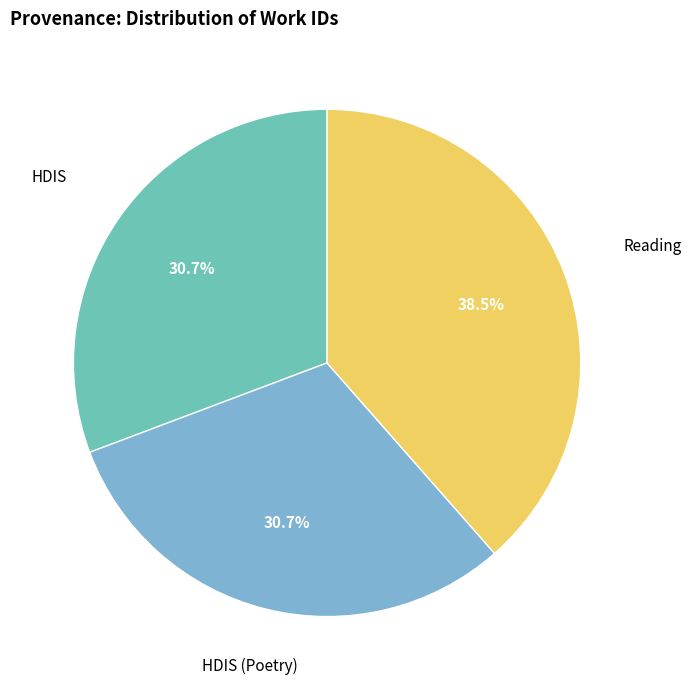

Which slice is the largest?

Reading